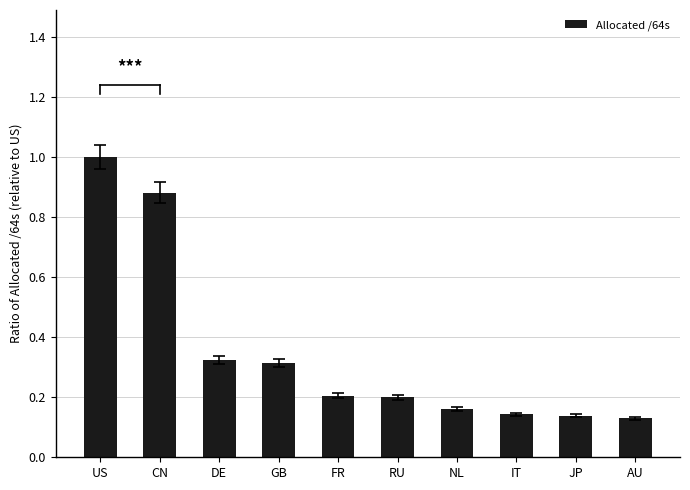

What is the label of the 7th bar from the left?

NL